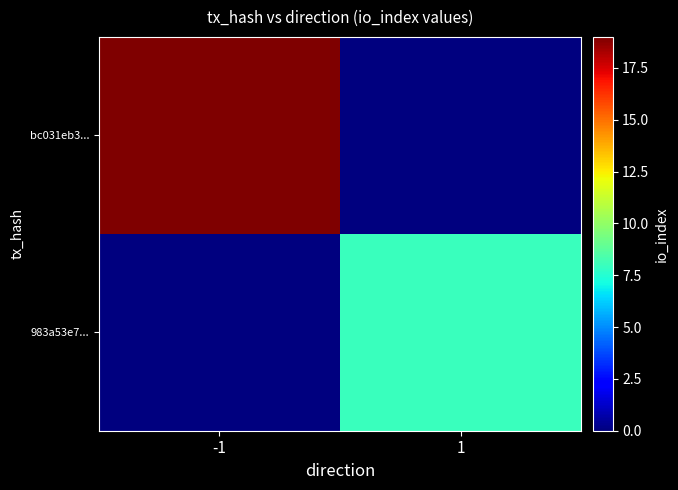

Reading right to left, transcribe all the data shown in this chart.

bc031eb3...: 1=0	-1=19
983a53e7...: 1=8	-1=0